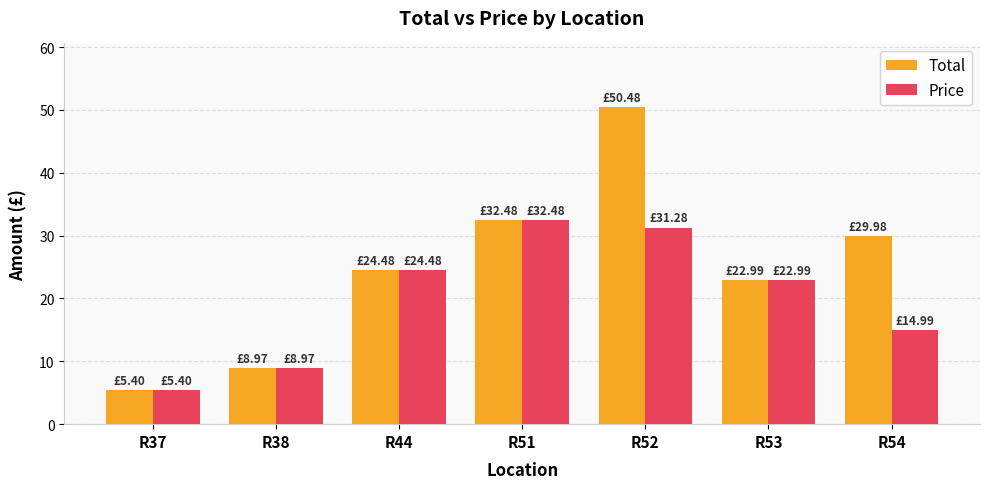

List the series in order of their overall mean, lowest first.

Price, Total